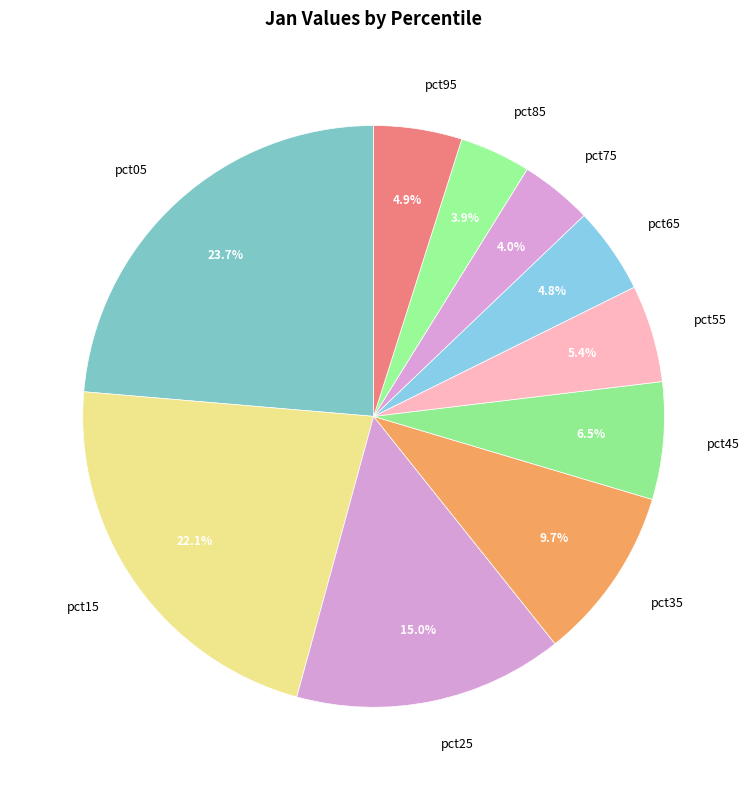

Is it true that pct55 is 5% of the pie?

True